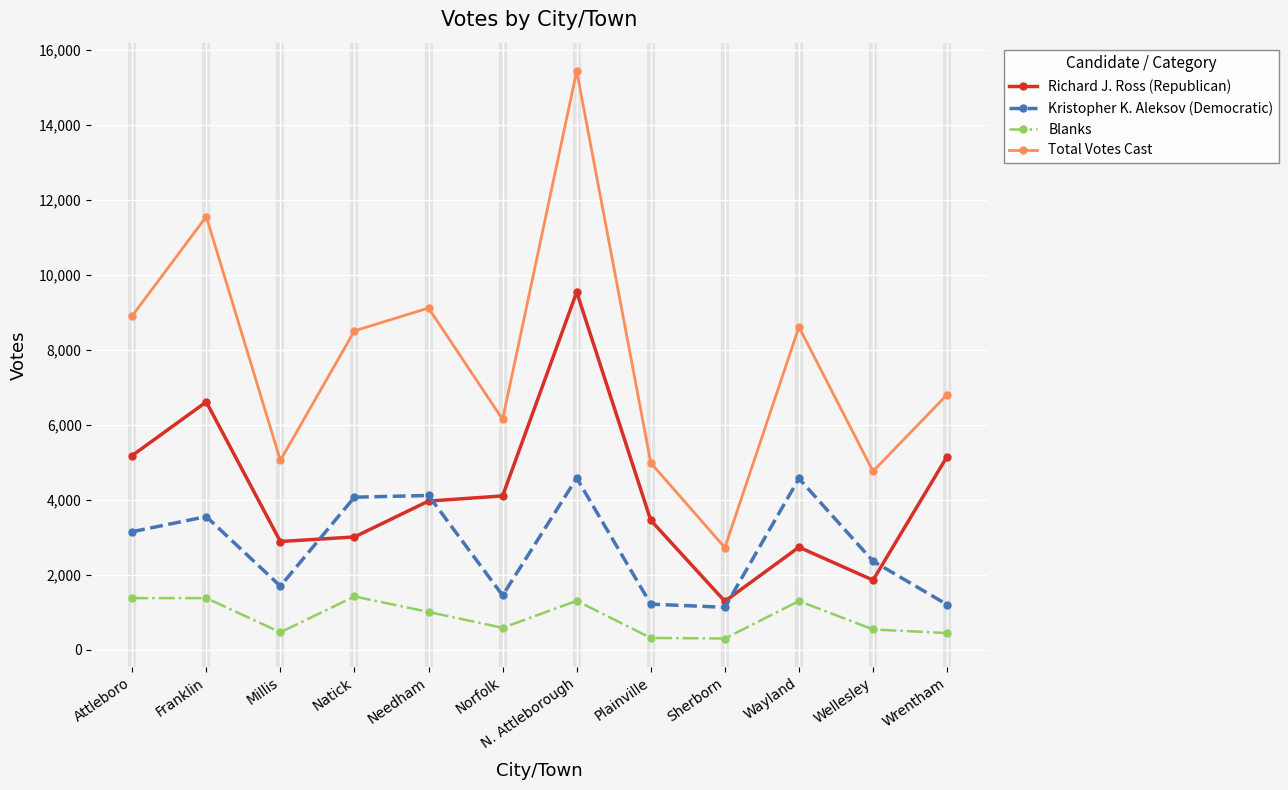

What are all the series names shown in the legend?

Richard J. Ross (Republican), Kristopher K. Aleksov (Democratic), Blanks, Total Votes Cast